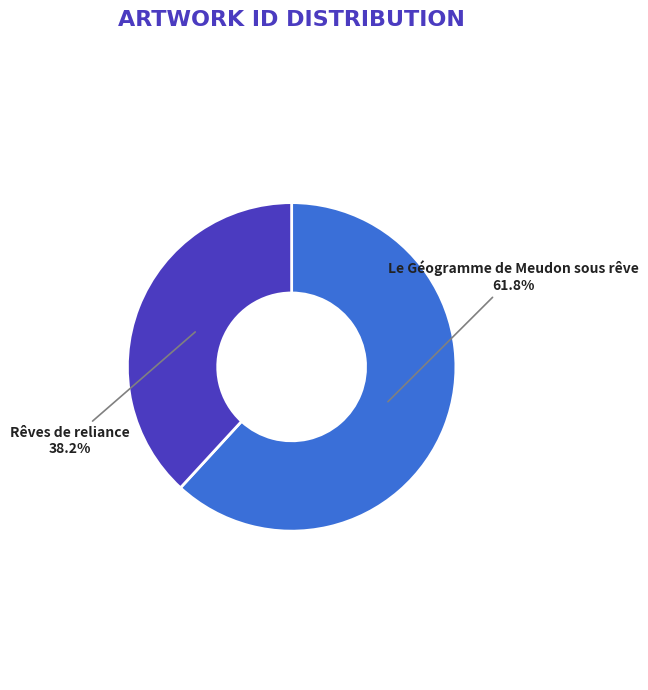

What percentage is the Le Géogramme de Meudon sous rêve slice, to the nearest percent?

62%